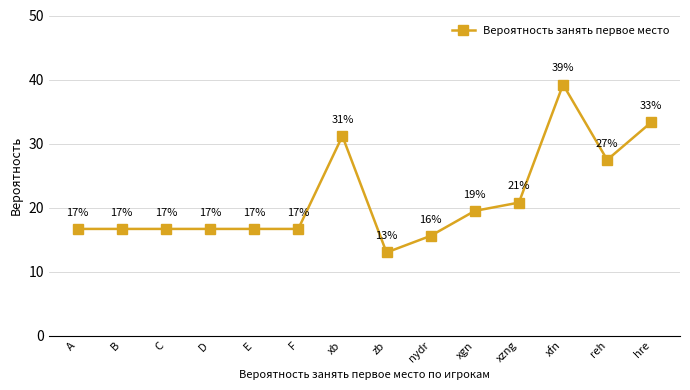

True or false: there are more than 0 points higher than both neighbors.

True